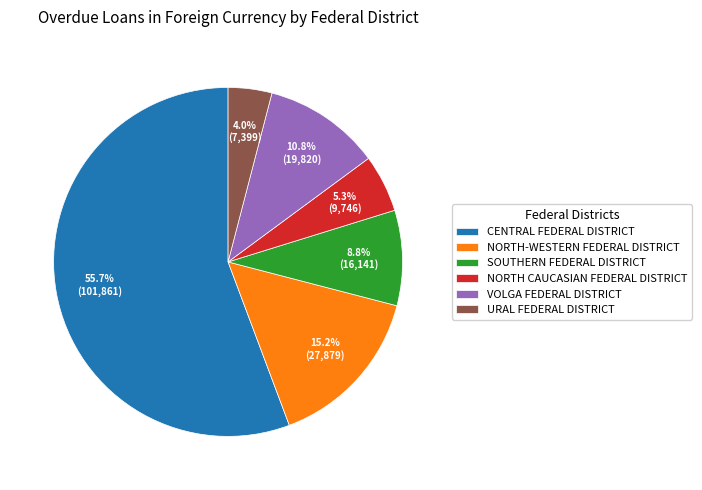

To the nearest percent, what is the combined percentage of NORTH-WESTERN FEDERAL DISTRICT and CENTRAL FEDERAL DISTRICT?

71%